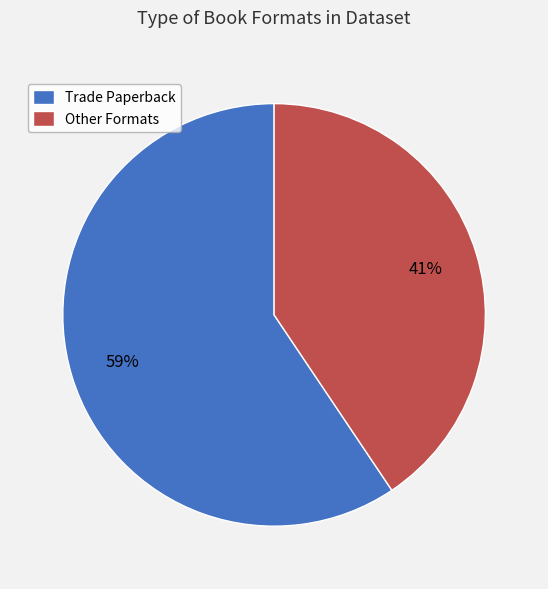

Do Trade Paperback and Other Formats together represent more than half of the pie?

Yes